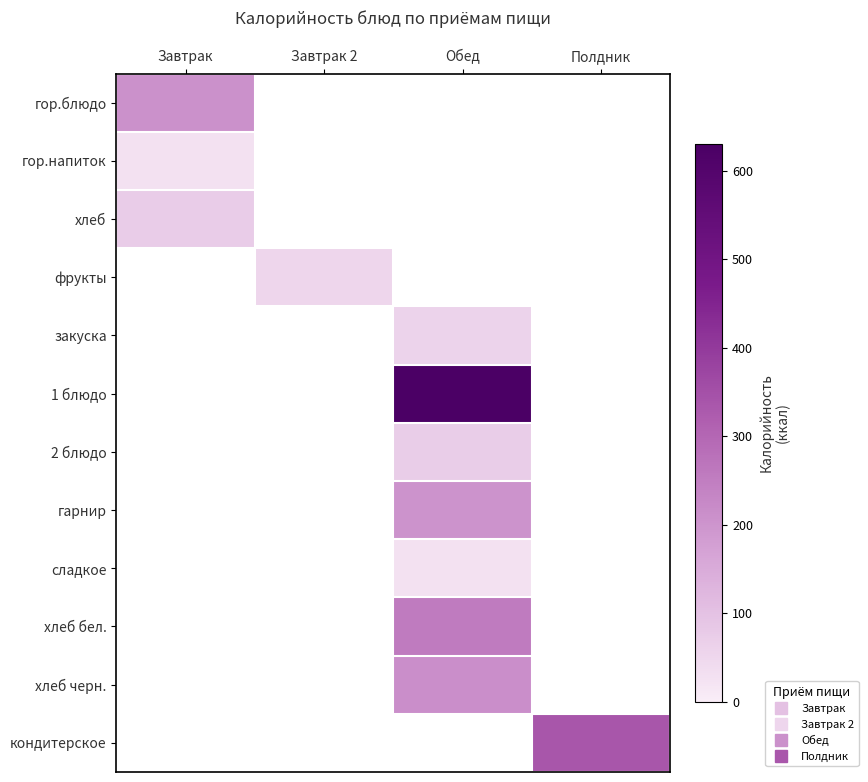

At which category does the chart reach its peak across all series?

Обед